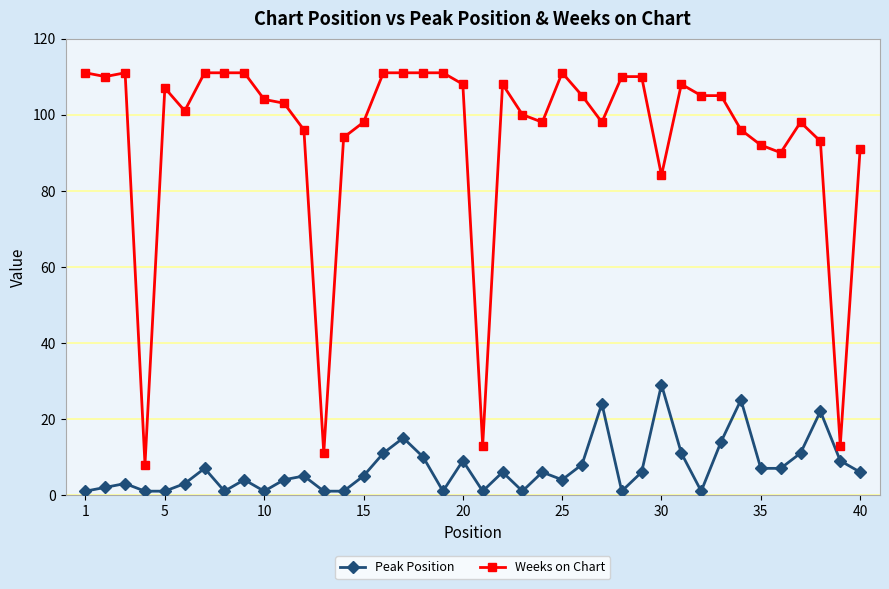

Reading left to right, what are all the values shown in this chart?

Peak Position: 1	2	3	1	1	3	7	1	4	1	4	5	1	1	5	11	15	10	1	9	1	6	1	6	4	8	24	1	6	29	11	1	14	25	7	7	11	22	9	6
Weeks on Chart: 111	110	111	8	107	101	111	111	111	104	103	96	11	94	98	111	111	111	111	108	13	108	100	98	111	105	98	110	110	84	108	105	105	96	92	90	98	93	13	91